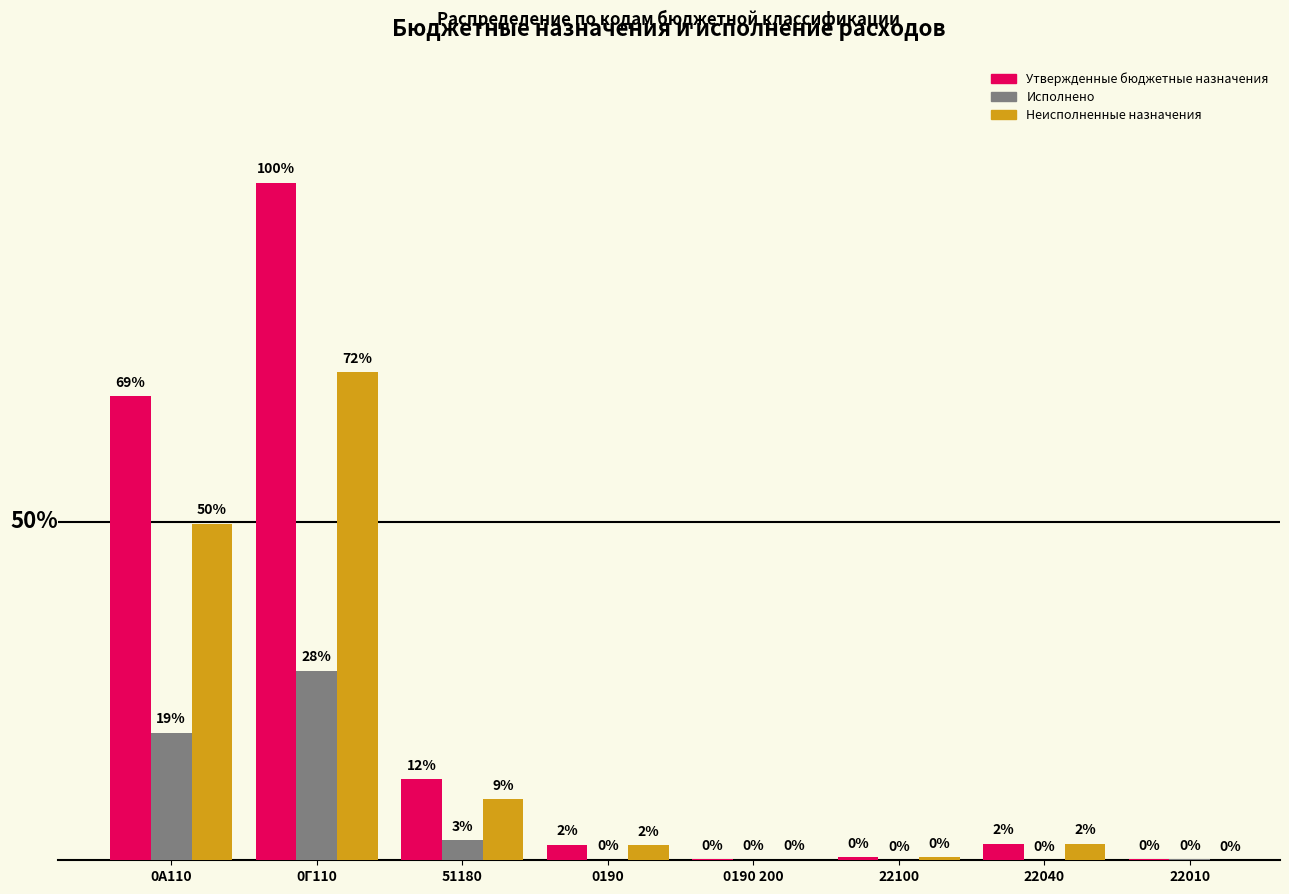

Which category has the highest value across all series?

0Г110